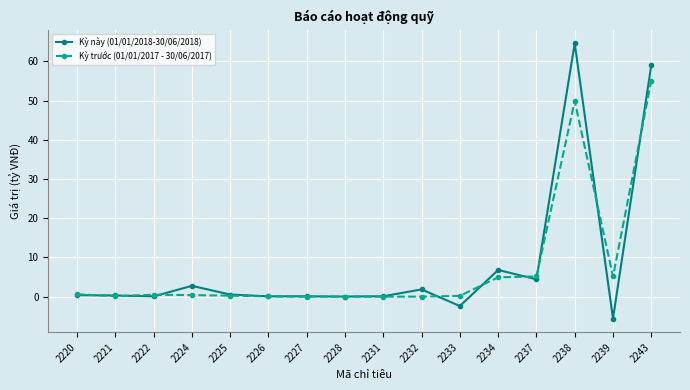

What is the difference between the Kỳ này (01/01/2018-30/06/2018) values at 2233 and 2227?

2.5